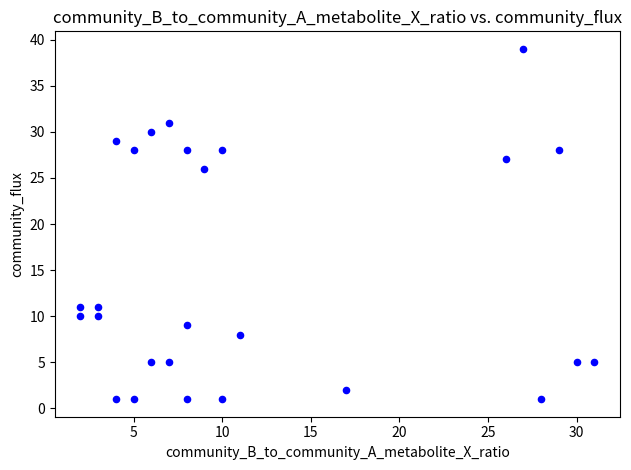

What Y value in the scatter plot is closest to 20?

26